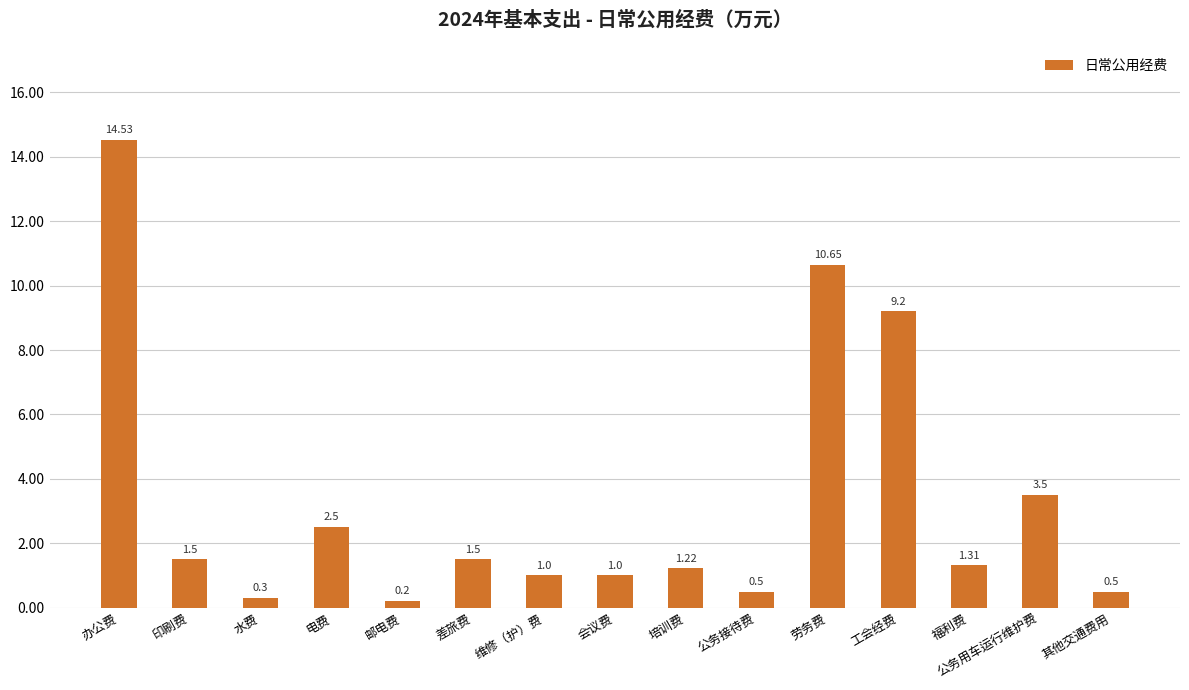

Is it true that the value at 会议费 is 1.0?

True